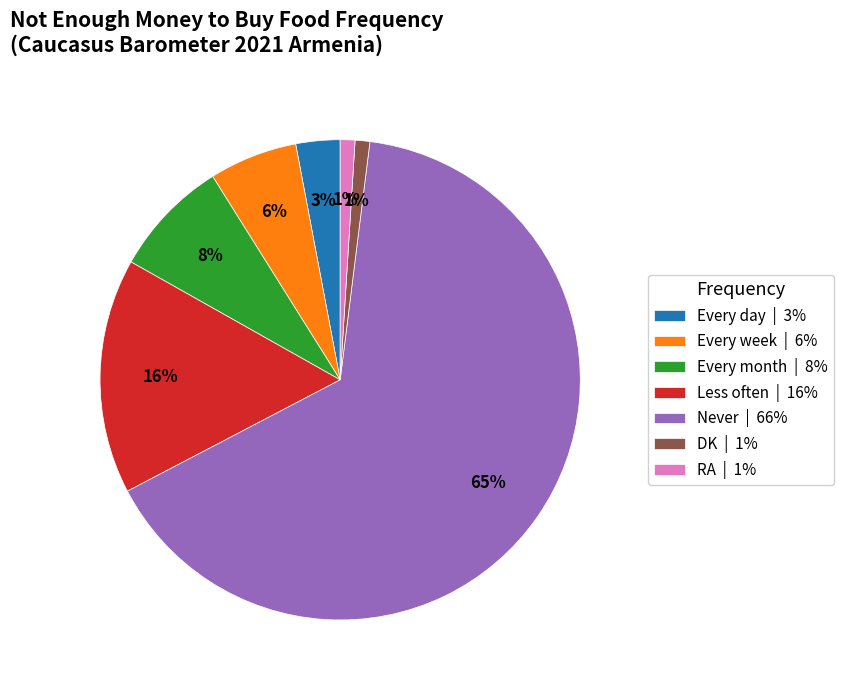

To the nearest percent, what portion does Every day represent?

3%